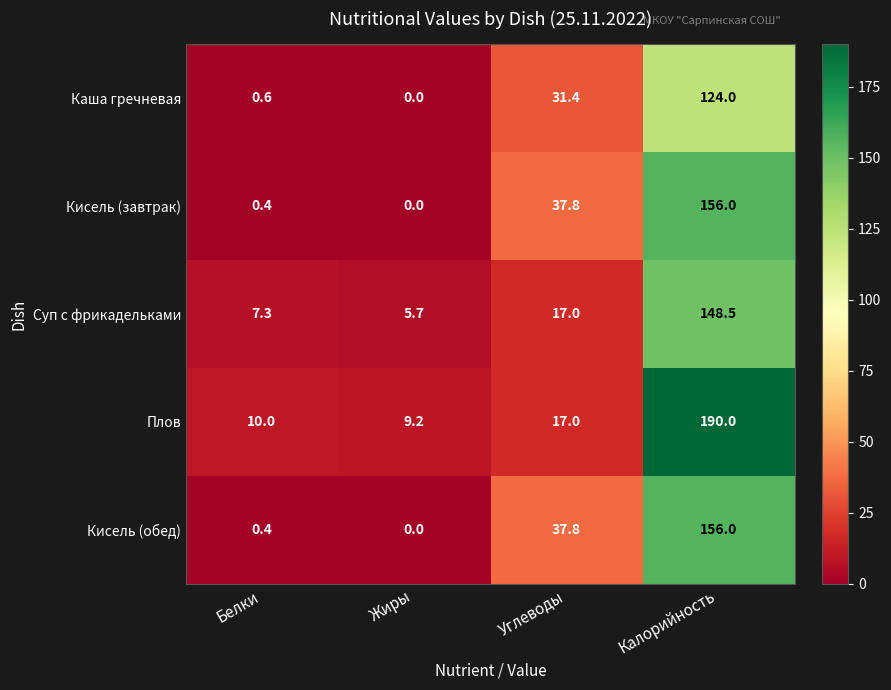

At which label does Каша гречневая reach its peak?

Калорийность